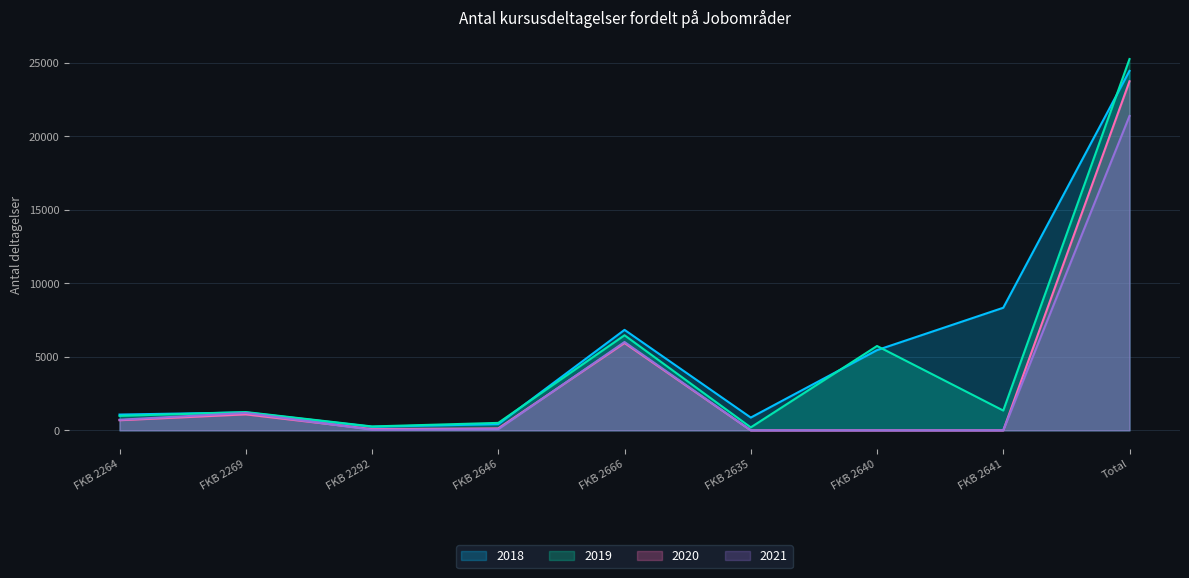

True or false: 2019 has more than 0 interior local peaks.

True